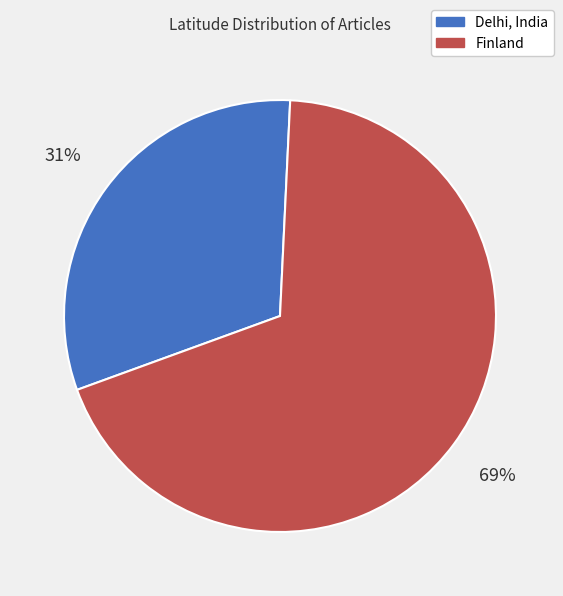

Is there a majority slice in this chart?

Yes